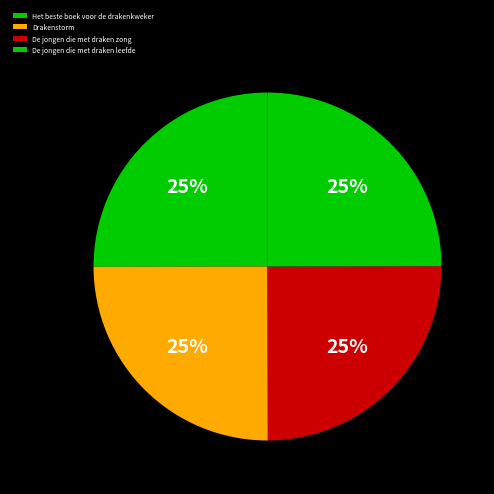

Is Het beste boek voor de drakenkweker the majority of the pie?

No